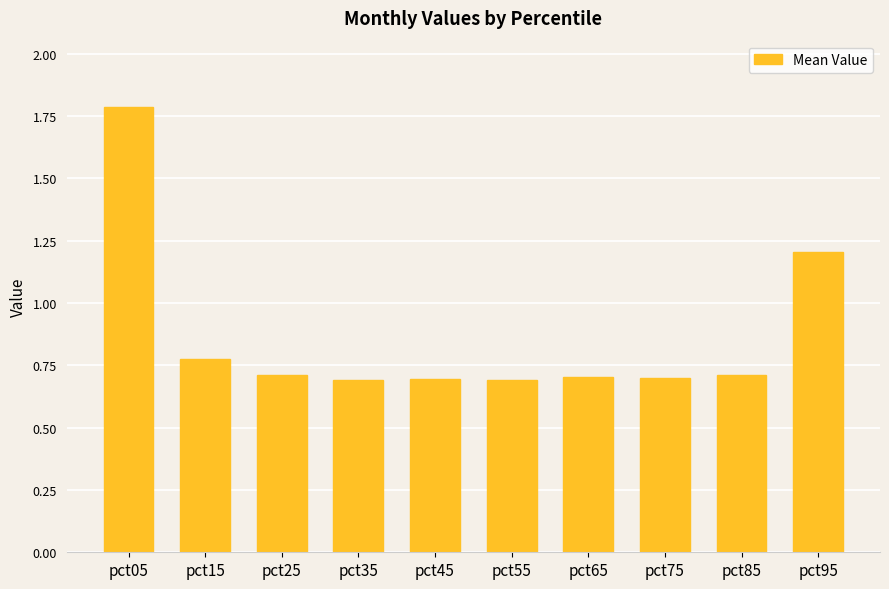

What is the value of the 3rd bar from the left?

0.7